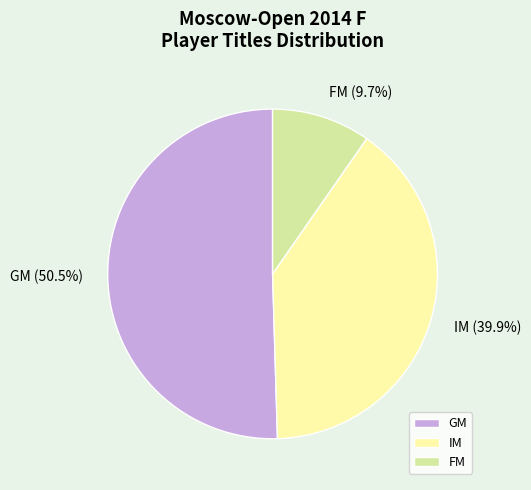

How many slices are in this pie chart?

3